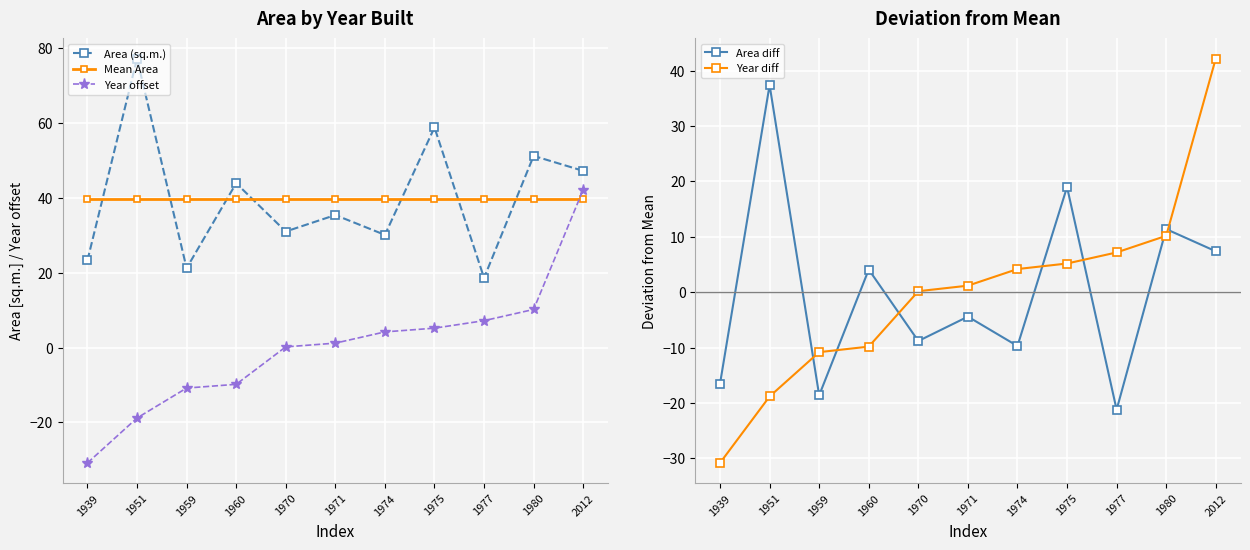

Which series changed the most between 1939 and 2012?

Year offset